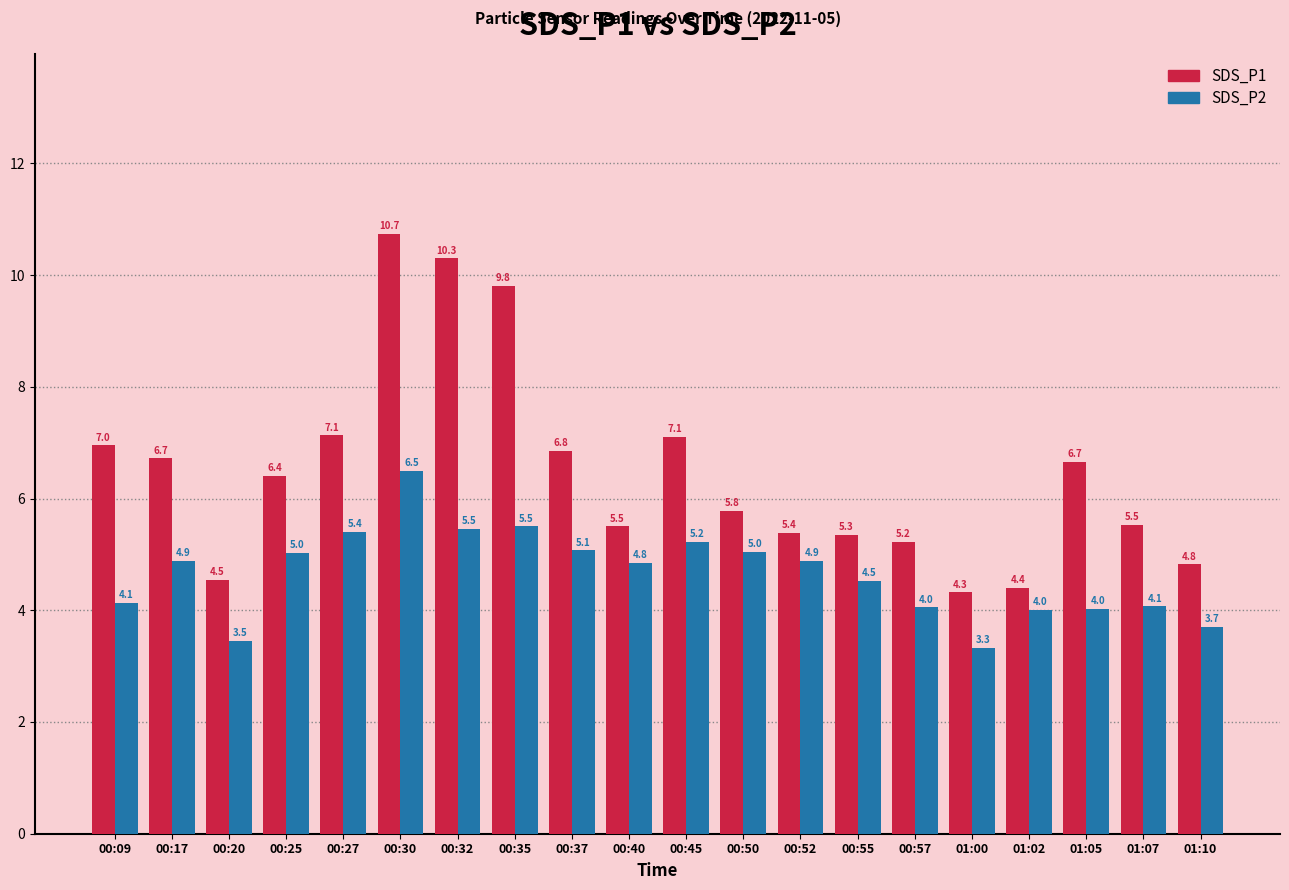

List the series in order of their overall mean, highest first.

SDS_P1, SDS_P2